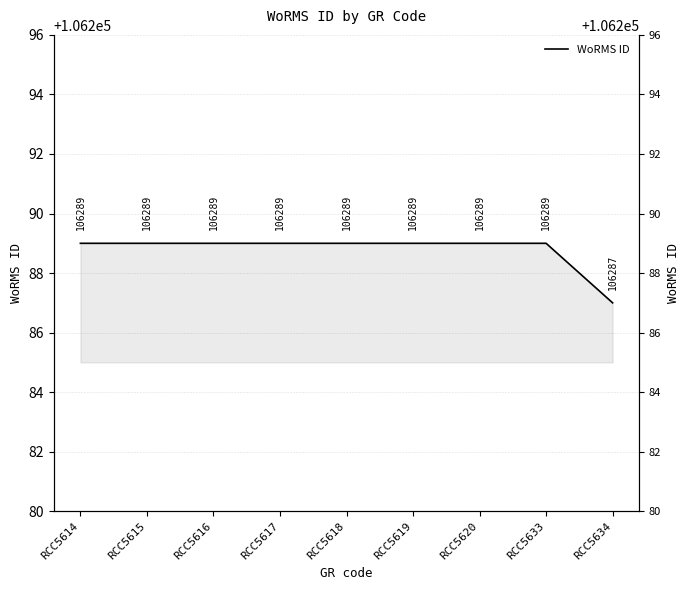

What is the sum of the values at RCC5614 and RCC5617?

212578